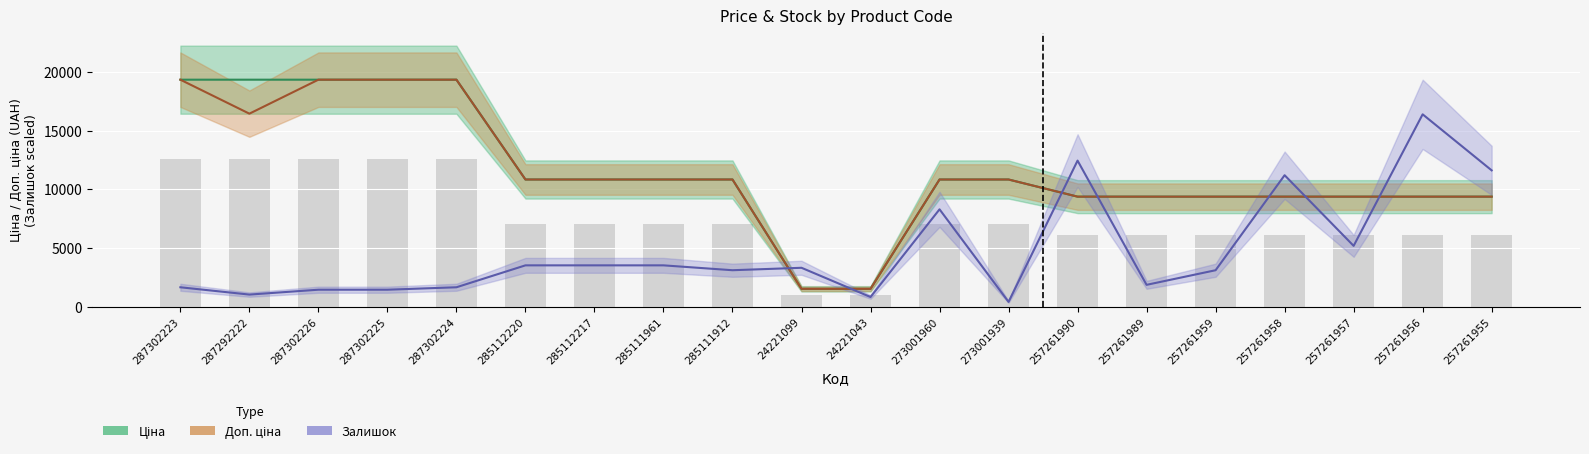

At which category is the sum across all series the highest?

287302223